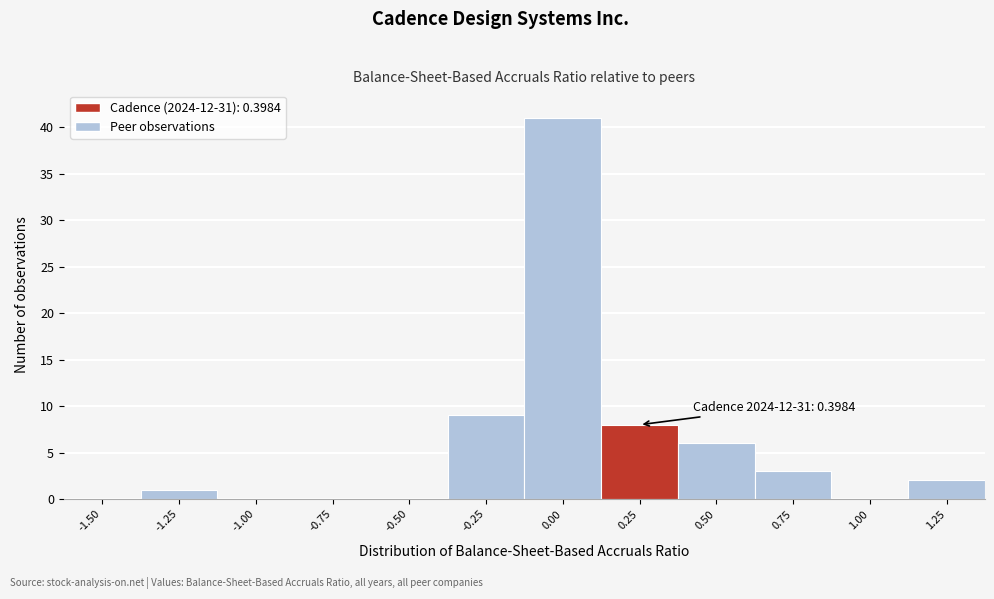

Reading right to left, what are all the values shown in this chart?

1.25=2	1.00=0	0.75=3	0.50=6	0.25=8	0.00=41	-0.25=9	-0.50=0	-0.75=0	-1.00=0	-1.25=1	-1.50=0